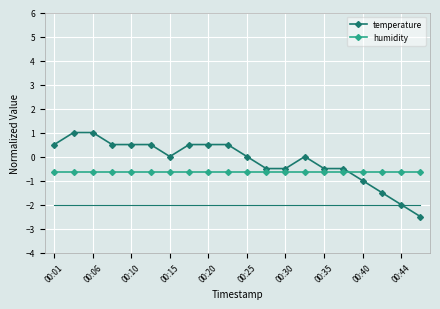

List the series in order of their peak value, lowest first.

humidity, temperature